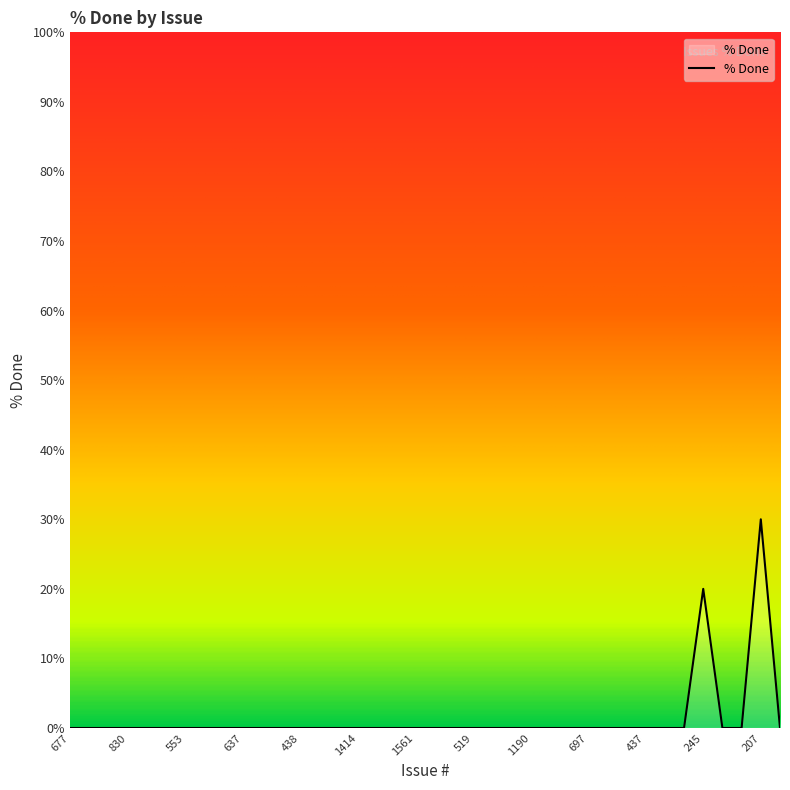

Count the number of data series in this chart.

1